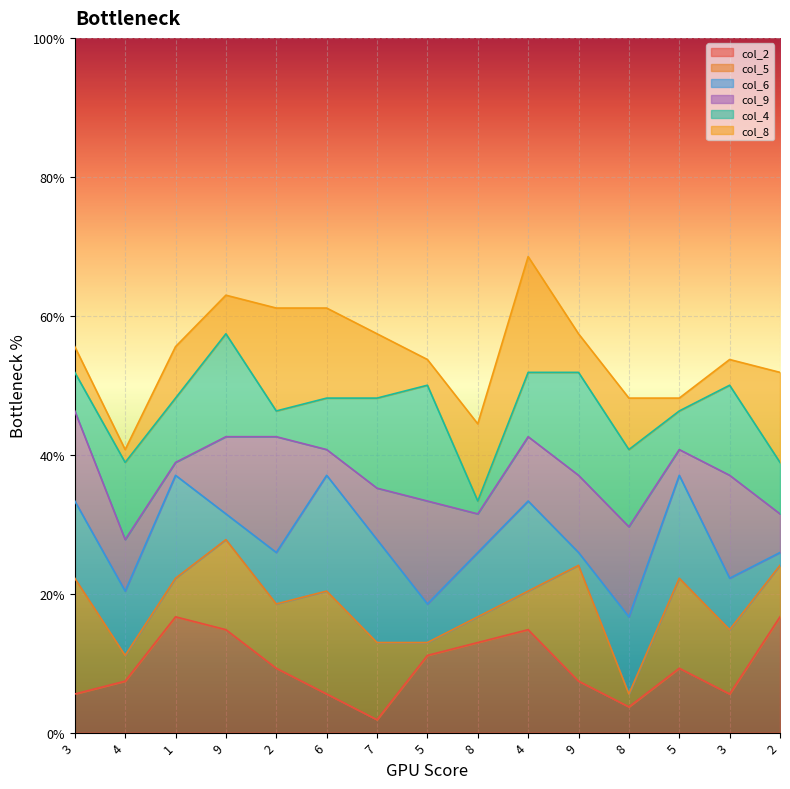

List the series in order of their overall mean, lowest first.

col_2_line, col_5_line, col_6_line, col_9_line, col_4_line, col_8_line